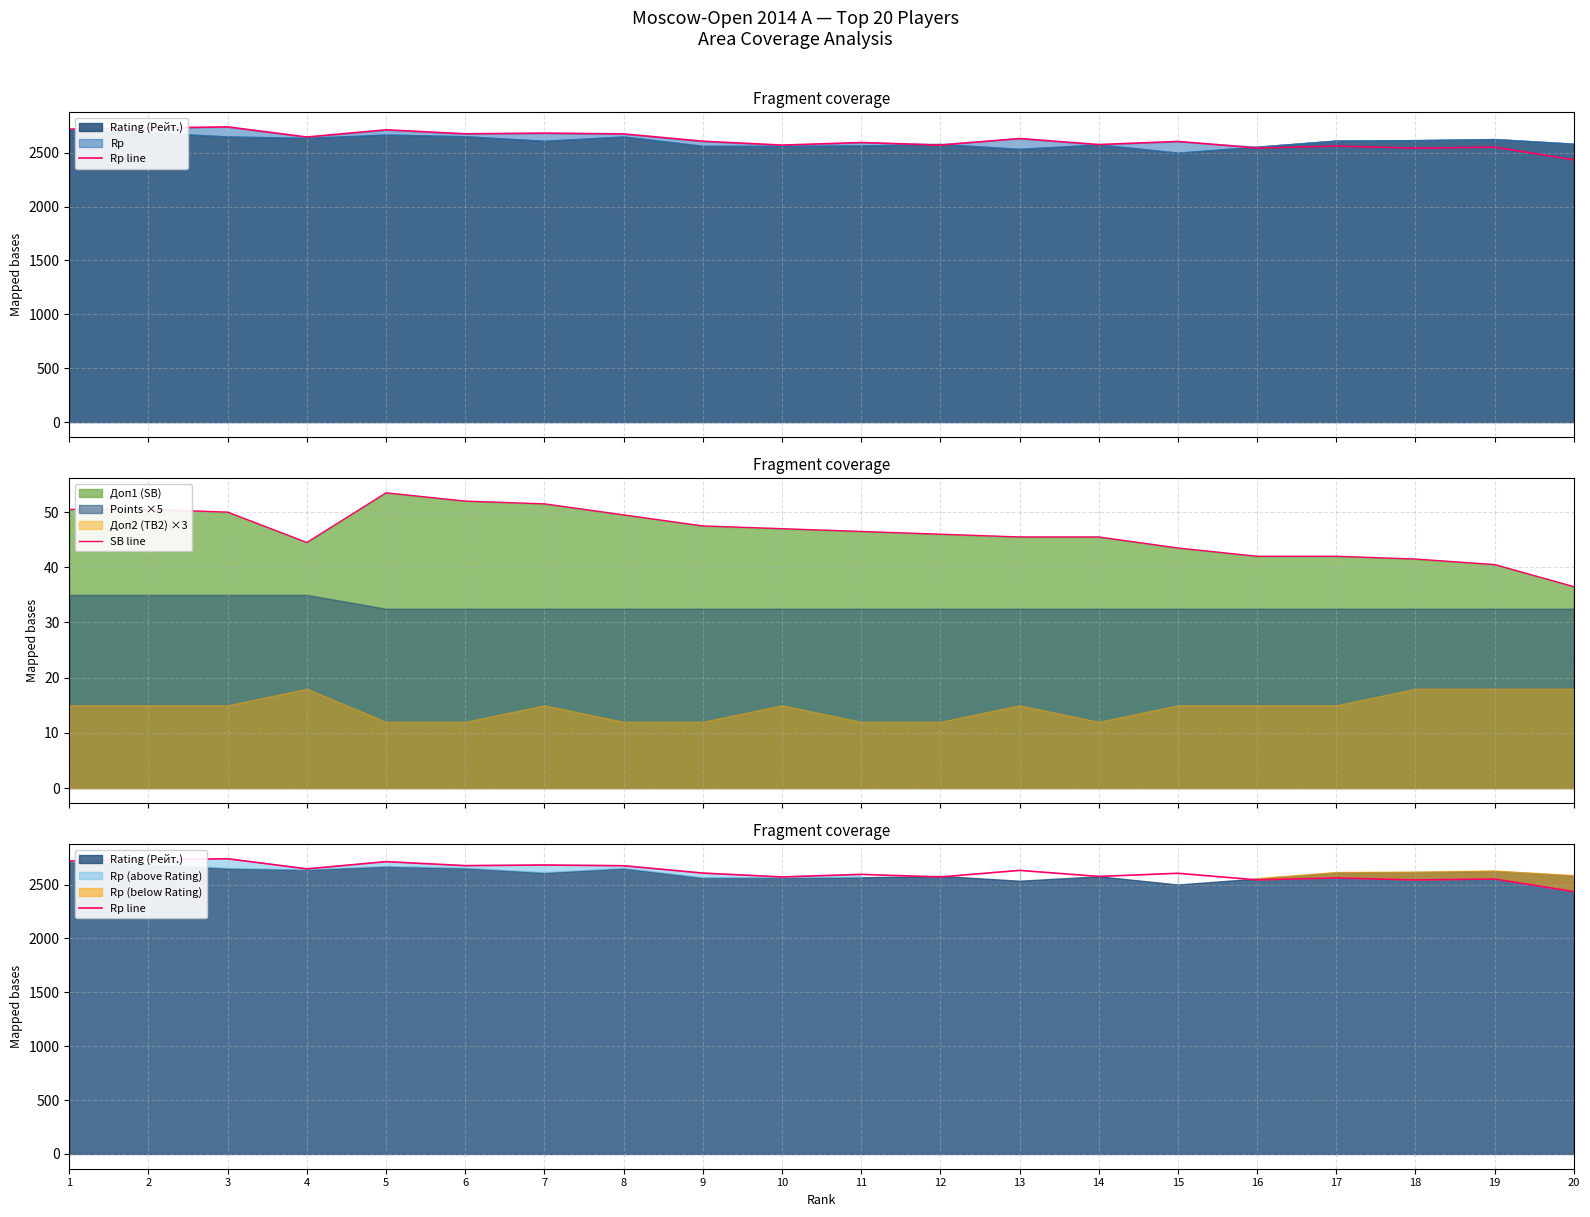

The value of Rp line at 7 is 3535.3. True or false?

False